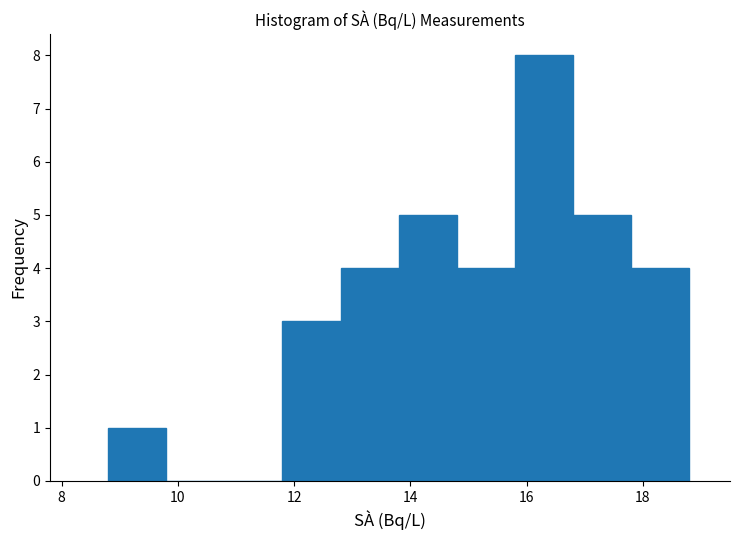

What is the height of the bar covering 14.8 to 15.8 on the x-axis? The values are not printed on the chart, so give them approximately, as read against the axis.

4